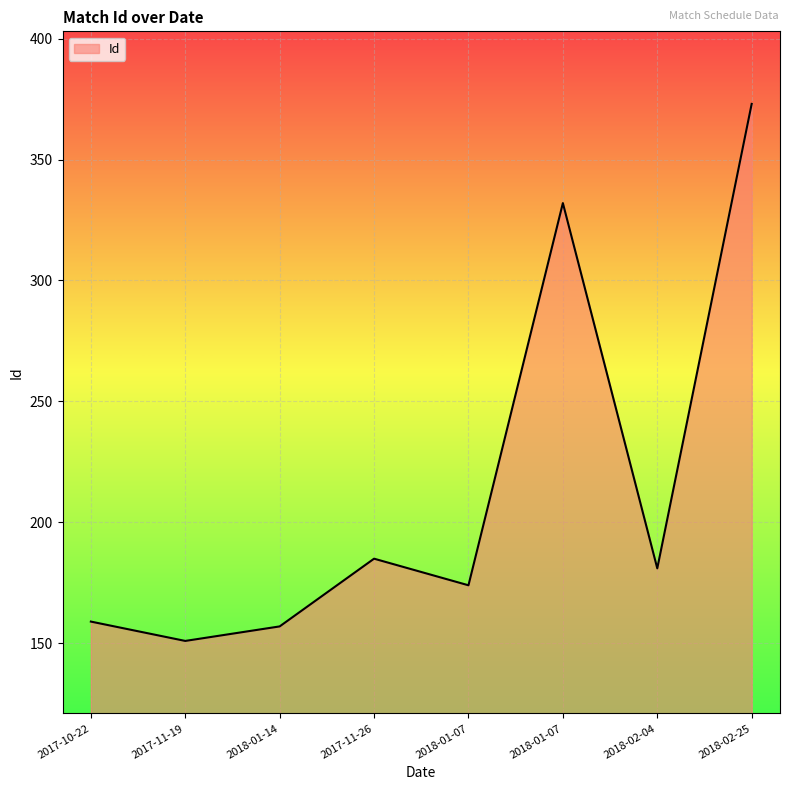

How many series are shown in this chart?

1